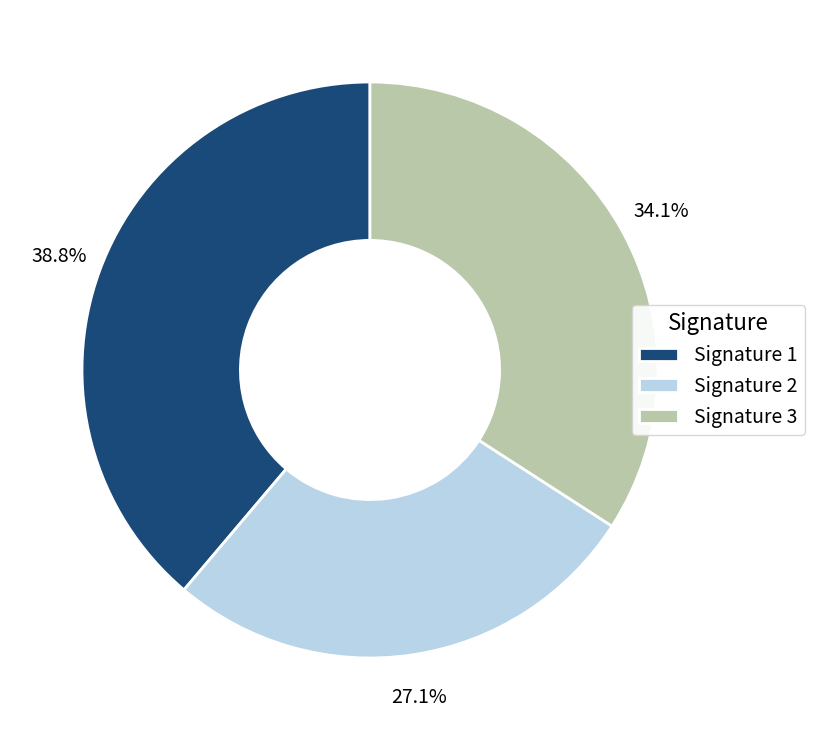

Is there a majority slice in this chart?

No